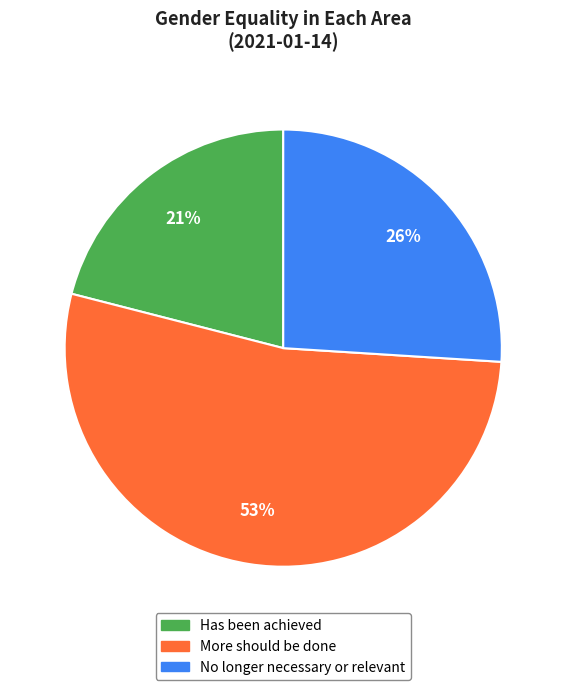

Which slice is the smallest?

Has been achieved